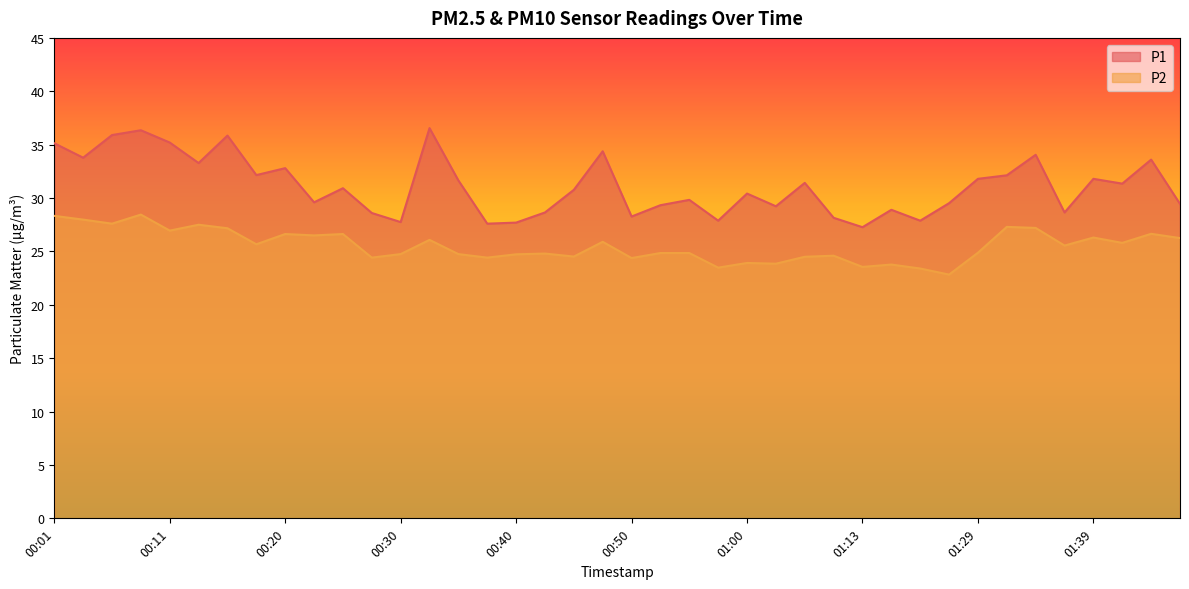

What is the label of the 7th point from the right?

01:31